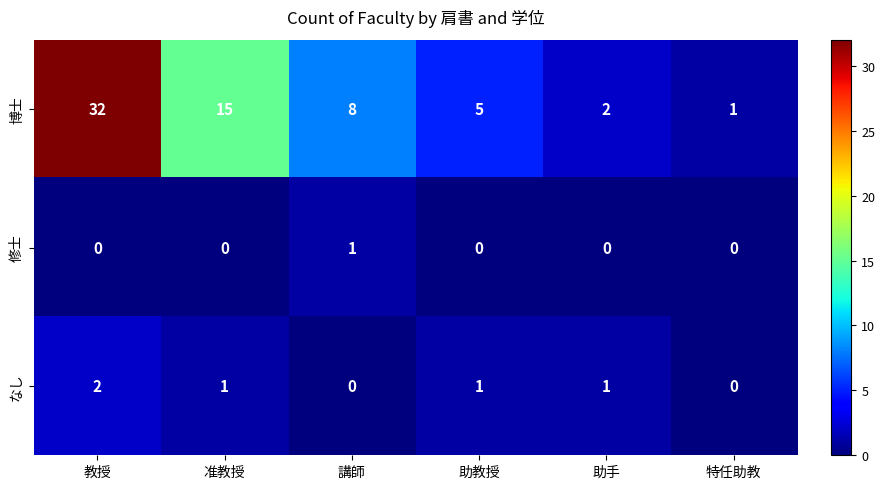

Between 講師 and 助手, which series saw the biggest shift?

博士